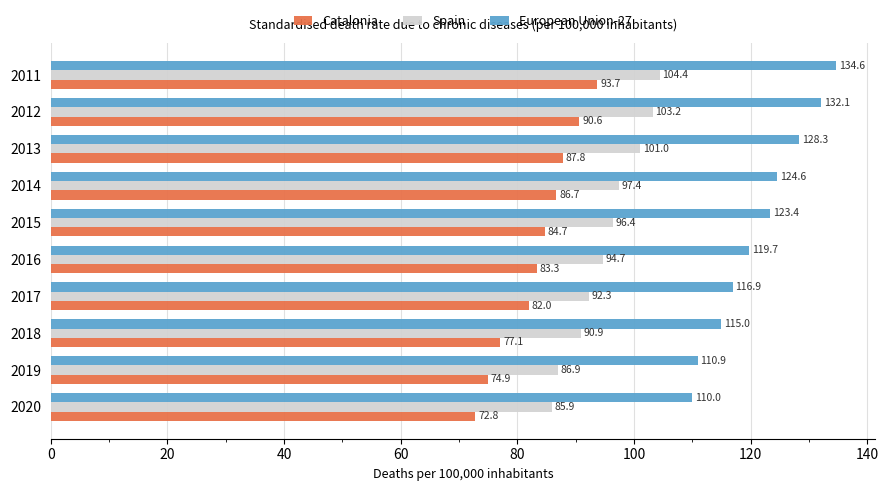

What is the minimum value shown in the chart?

72.8